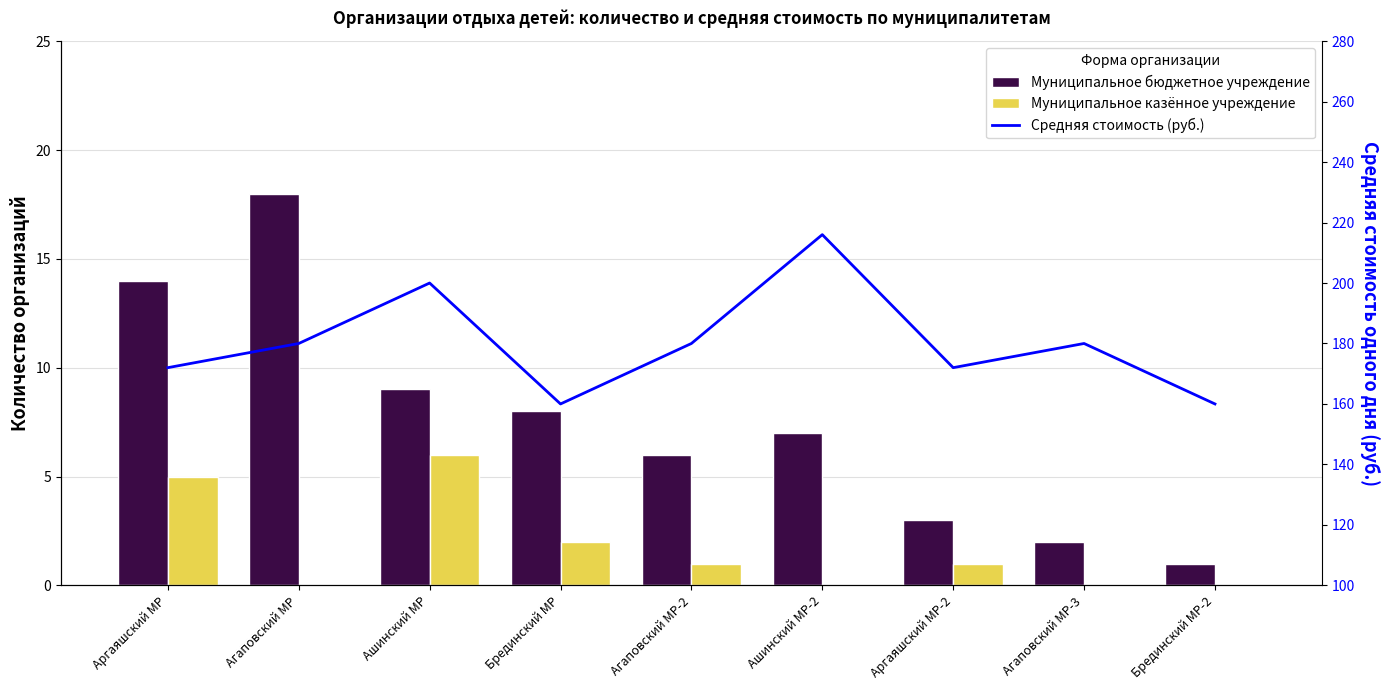

Between Ашинский МР and Брединский МР-2, which series saw the biggest shift?

Средняя стоимость (руб.)